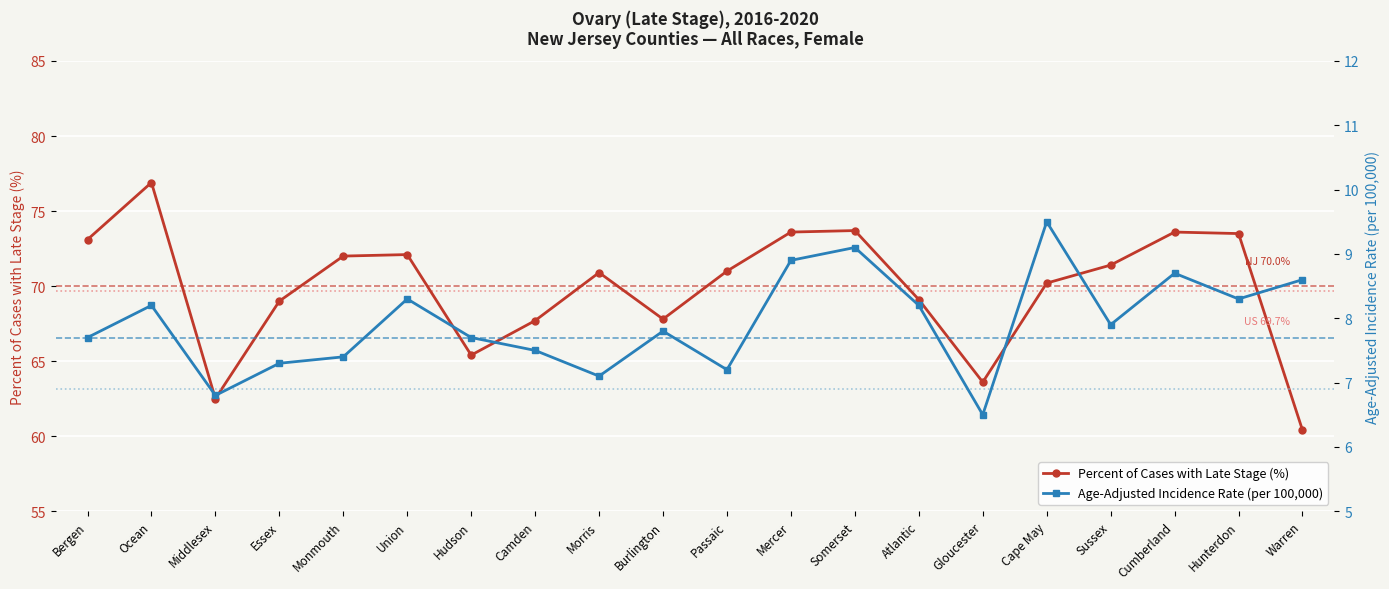

What is the total value across all series at Monmouth?

79.4